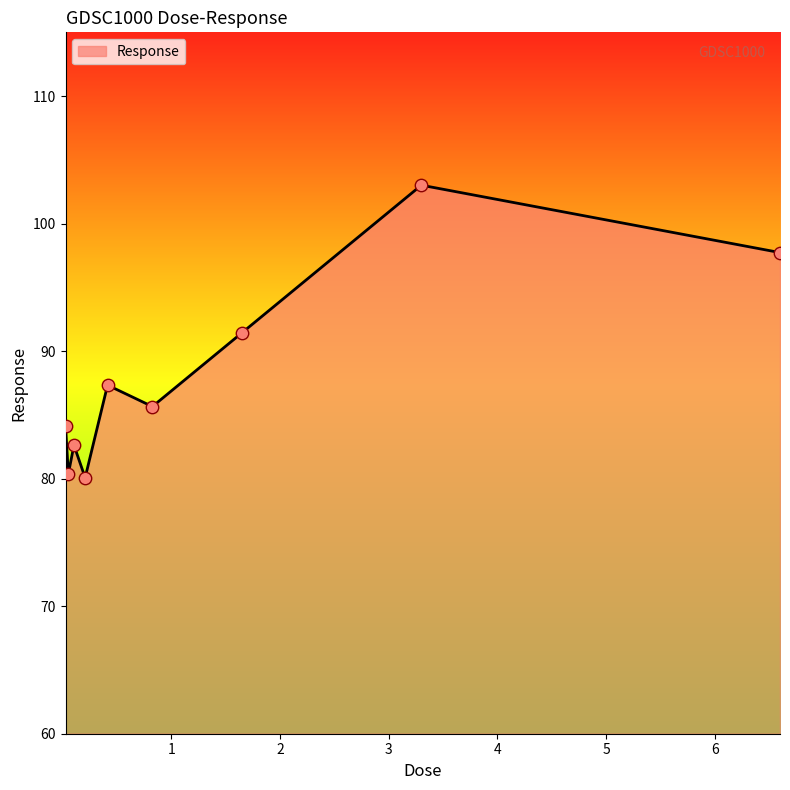

What is the greatest value displayed?

103.0